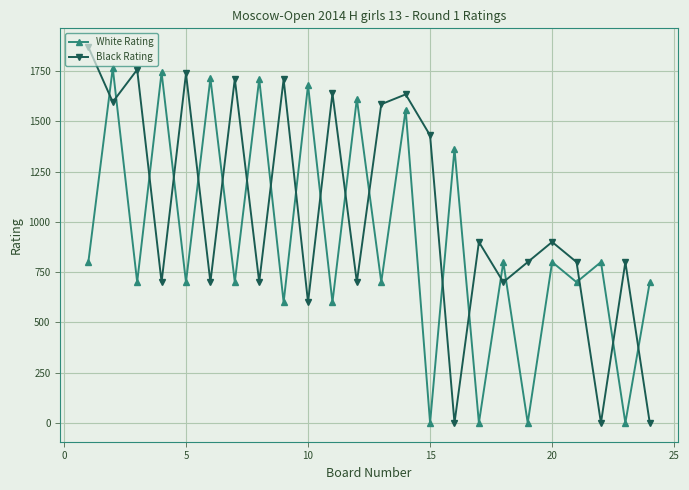

What is the highest value of the White Rating series?

1765